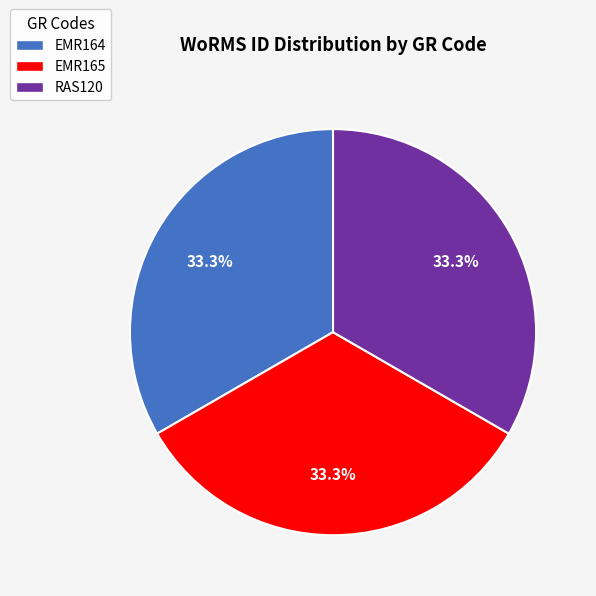

Combined, do EMR164 and RAS120 account for over 50%?

Yes